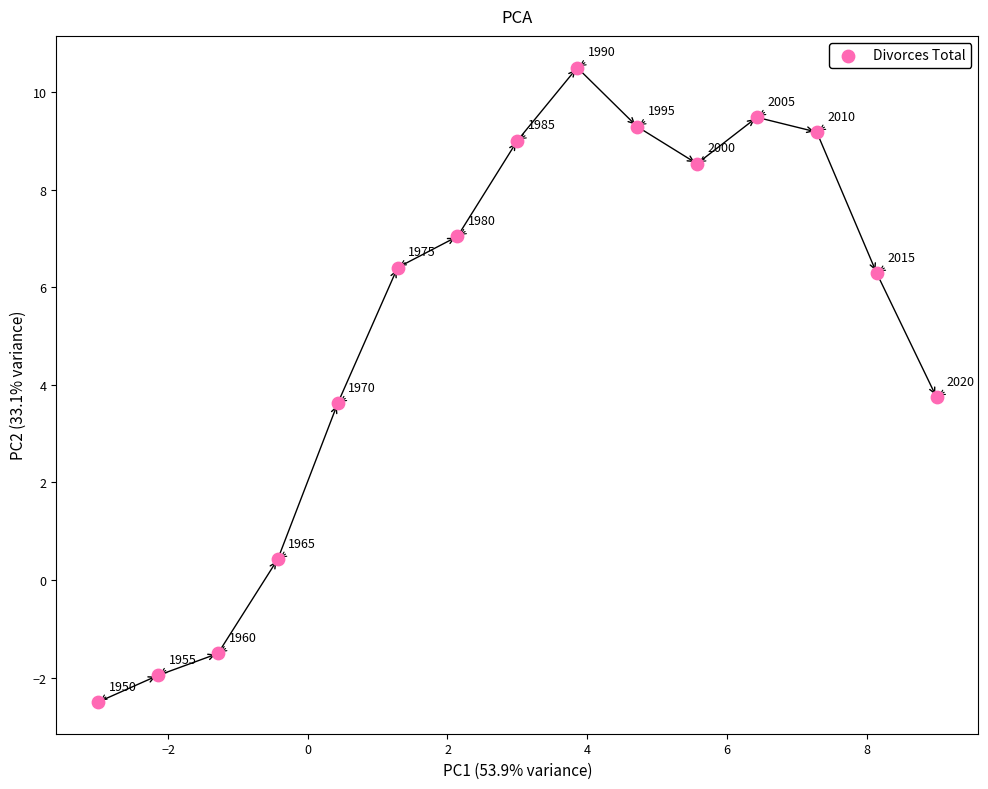

What Y value in the scatter plot is closest to 4?

3.7